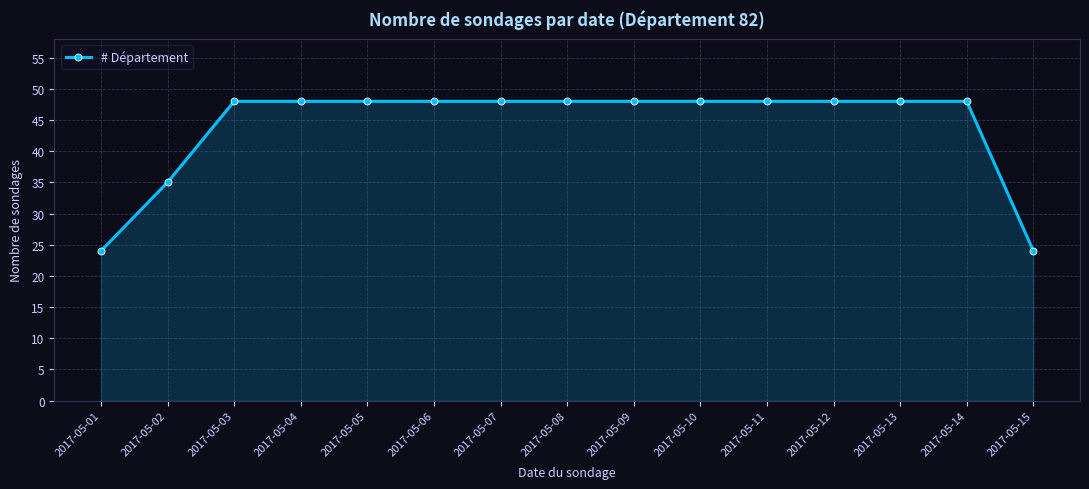

What is the greatest value displayed?

48